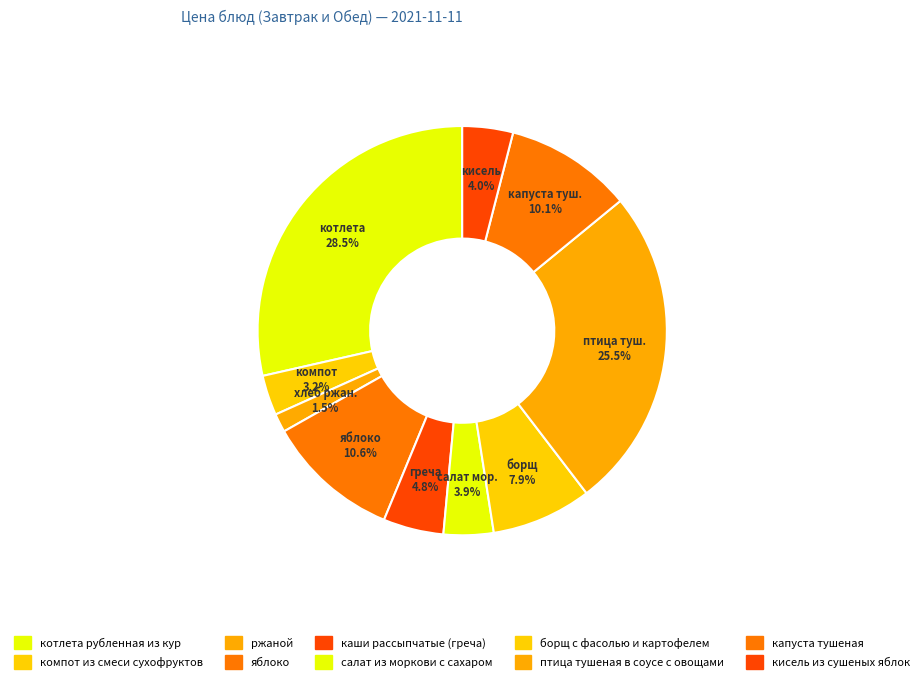

True or false: борщ с фасолью и картофелем accounts for 8% of the total.

True